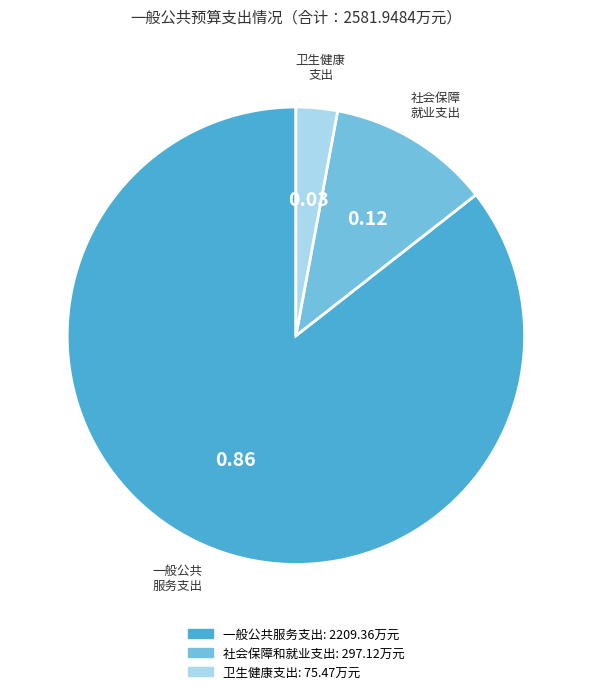

Does any single category account for the majority?

Yes